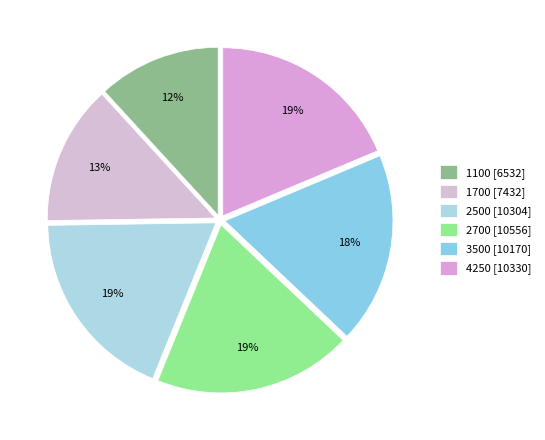

True or false: 2500 accounts for 10% of the total.

False